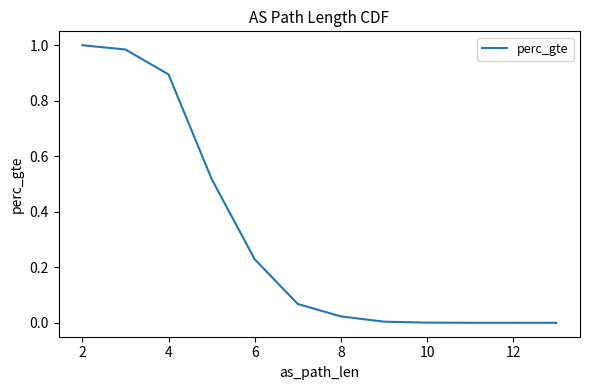

Between 4 and 2, which is larger?

2